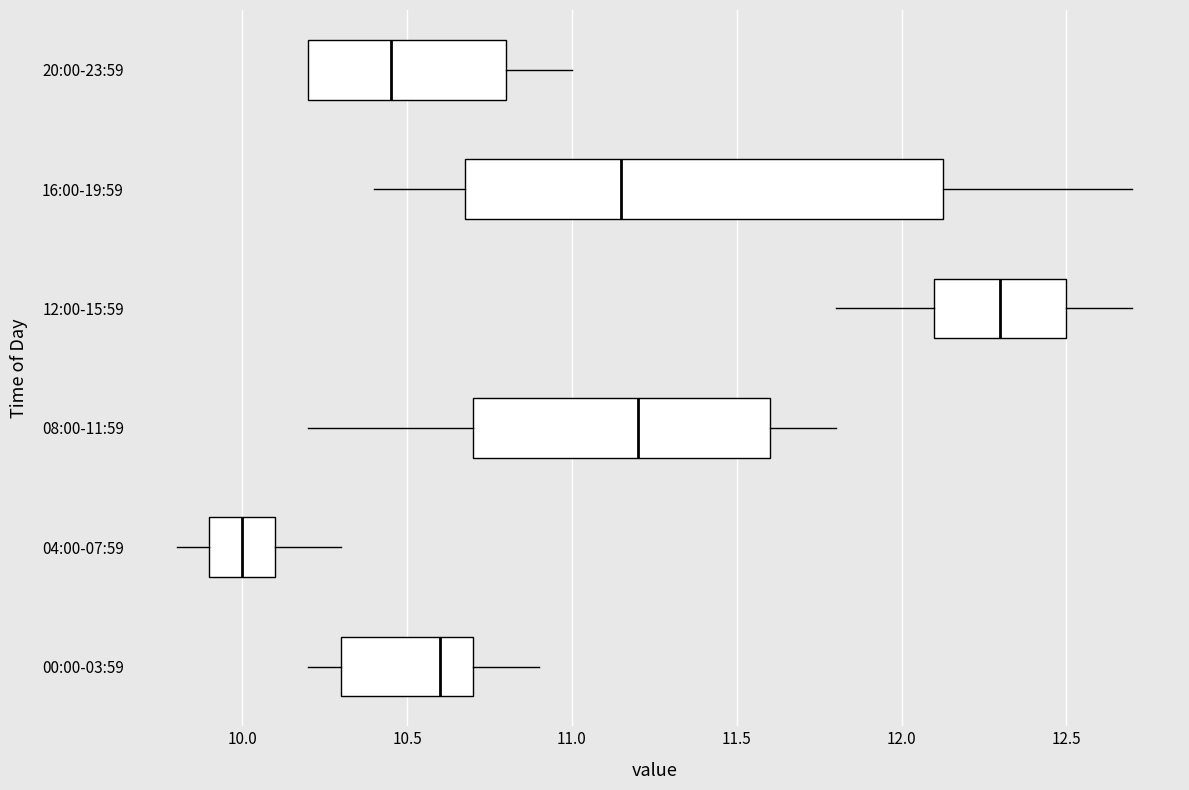

Reading bottom to top, read every box against the x-axis: the position of its median line, the range the box covers, and the ends of its whiskers. The values are not printed on the chart, so give them approximately, as read against the axis.

00:00-03:59: median 10.60, box 10.30 to 10.70, whiskers 10.20 to 10.90
04:00-07:59: median 10.00, box 9.90 to 10.10, whiskers 9.80 to 10.30
08:00-11:59: median 11.20, box 10.70 to 11.60, whiskers 10.20 to 11.80
12:00-15:59: median 12.30, box 12.10 to 12.50, whiskers 11.80 to 12.70
16:00-19:59: median 11.15, box 10.70 to 12.15, whiskers 10.40 to 12.70
20:00-23:59: median 10.45, box 10.20 to 10.80, whiskers 10.20 to 11.00